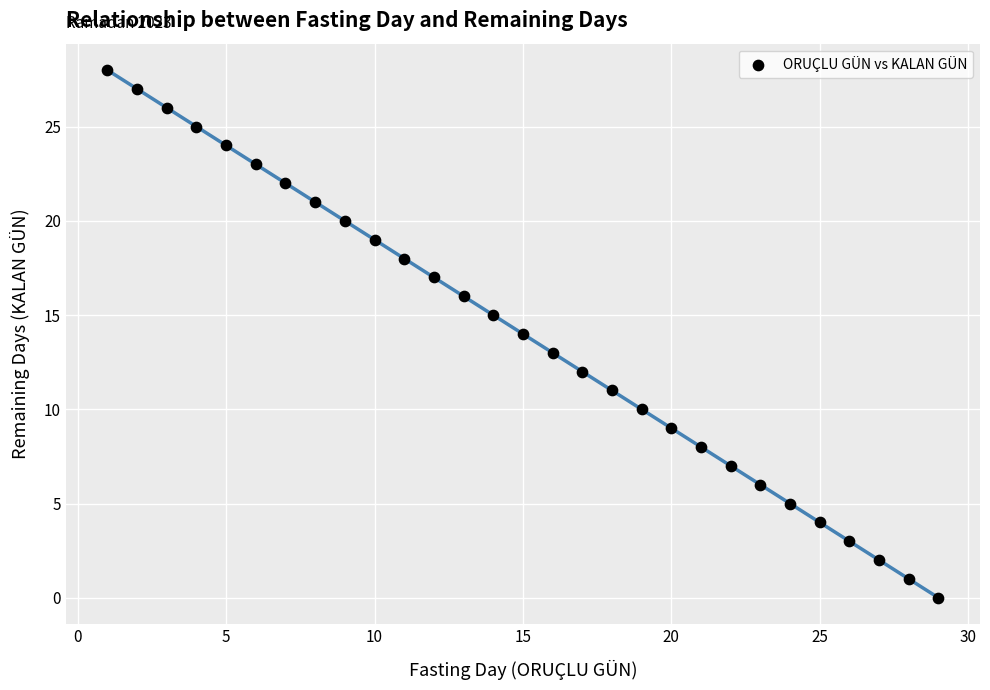

What is the range of X values (max minus min)?

28